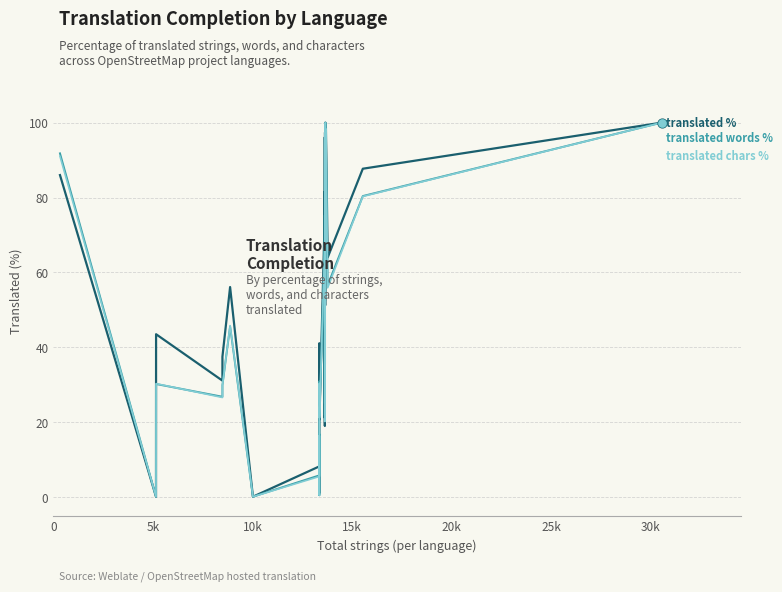

Which series reaches the minimum Y coordinate?

translated_percent